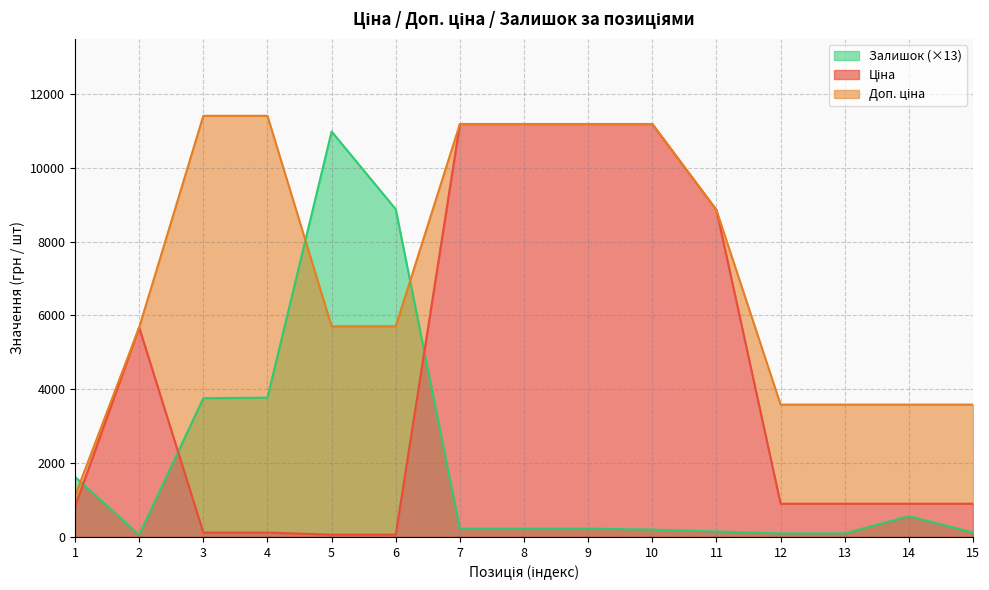

At 12, list the series in order from largest to smallest.

Доп. ціна, Ціна, Залишок